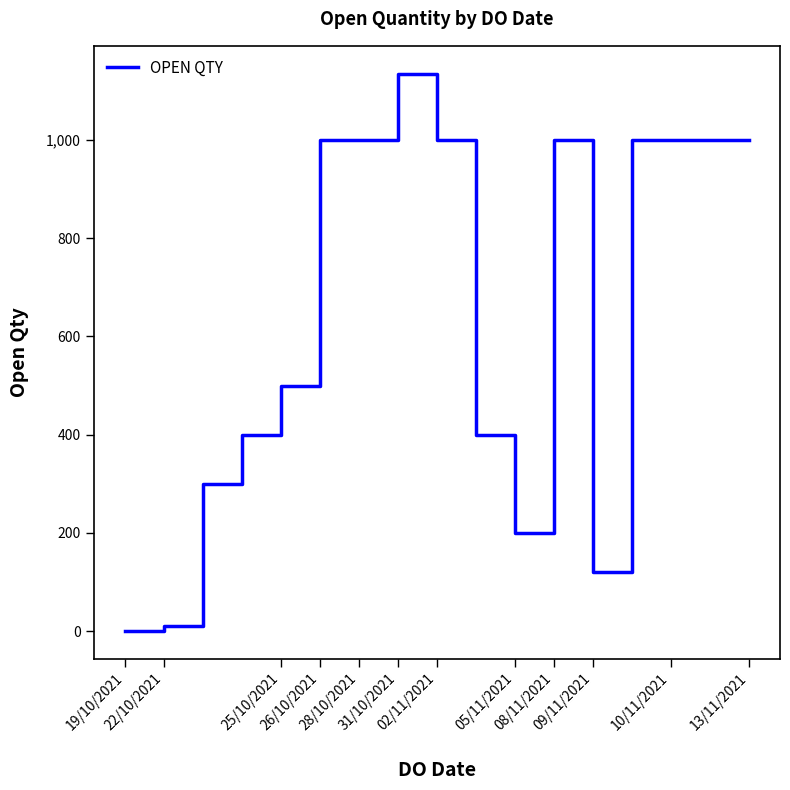

What is the difference between the maximum and minimum values?

1134